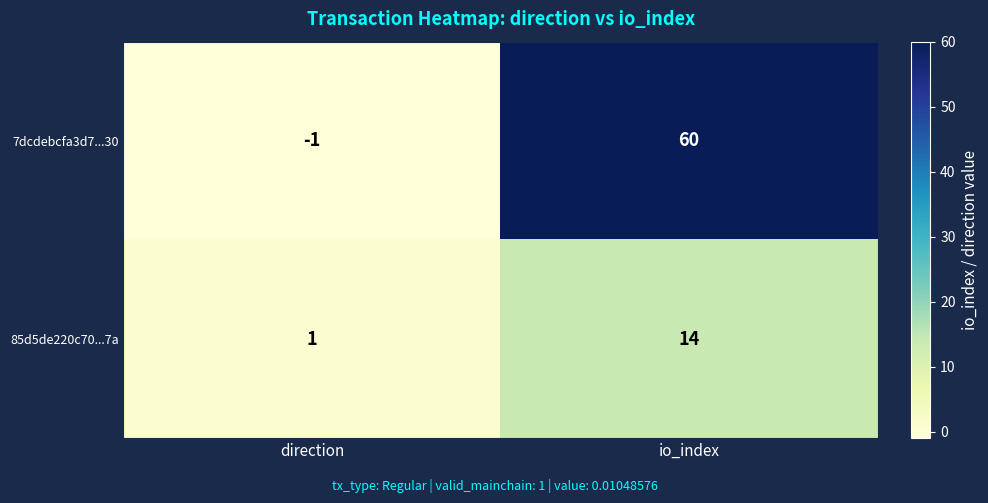

How many categories are shown in the chart?

2